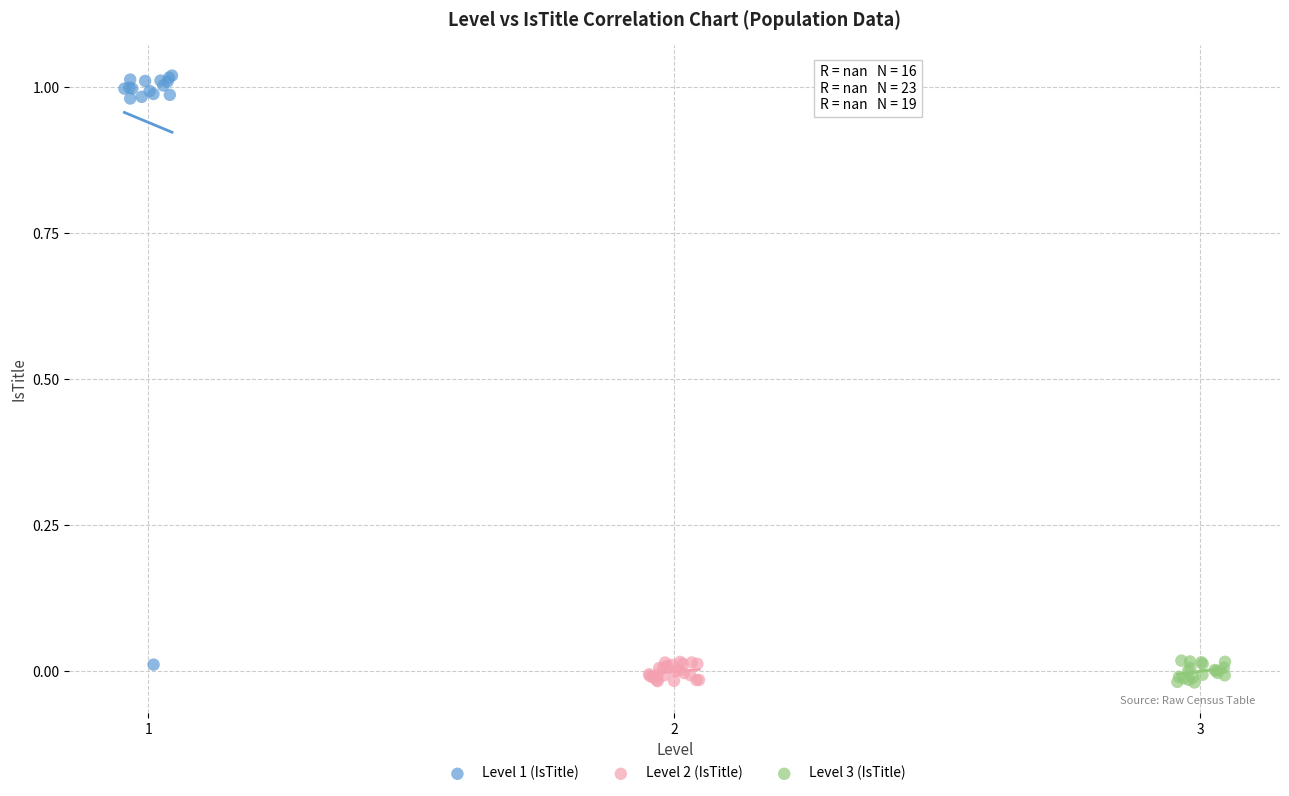

Which series has the widest spread of Y values?

Level 1 (IsTitle)